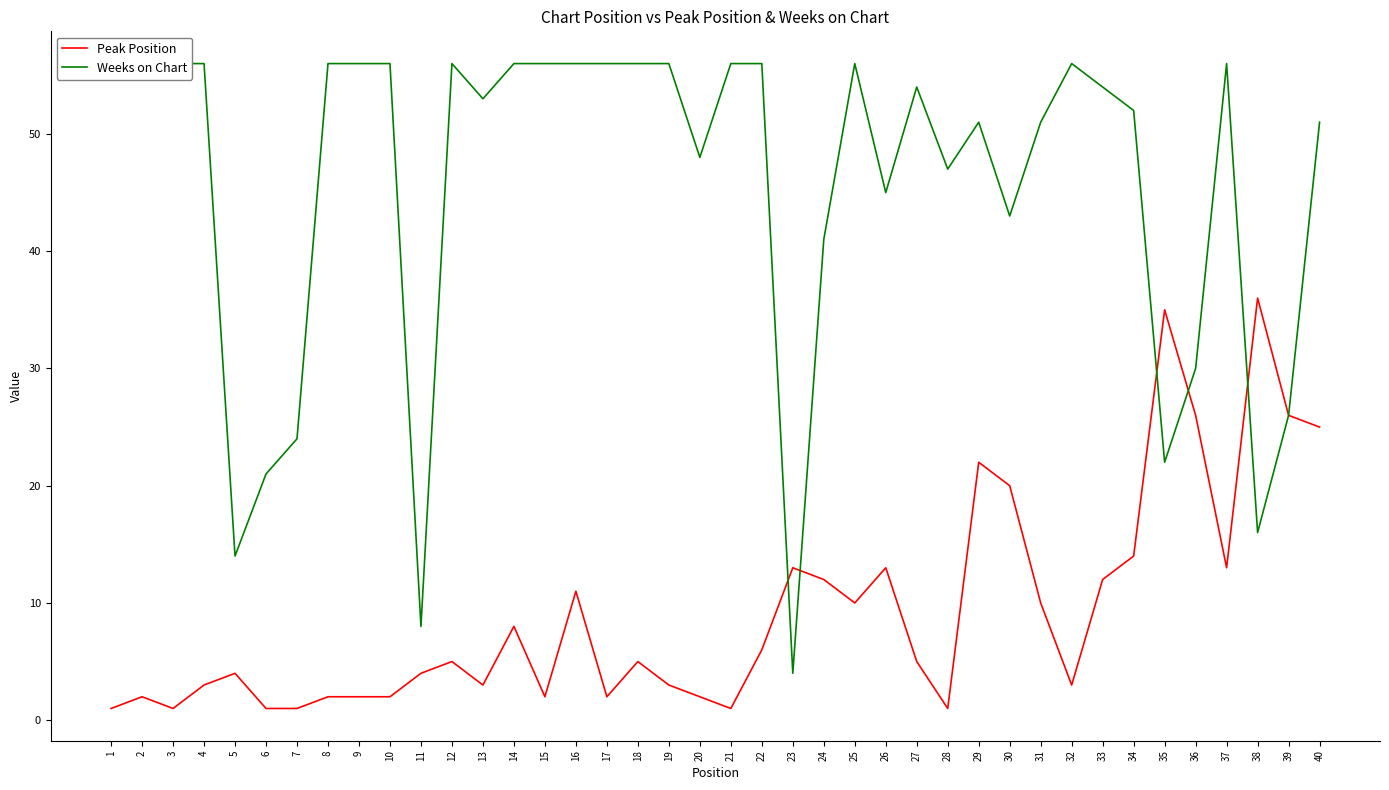

What is the difference between the Peak Position values at 23 and 20?

11